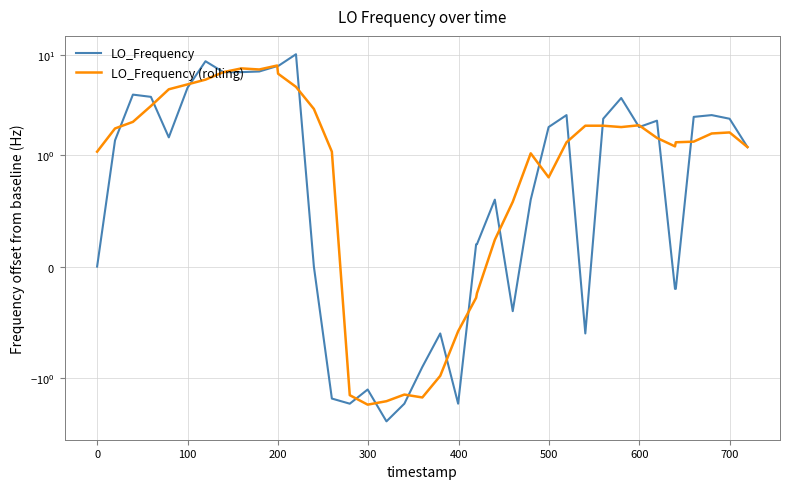

Is the value of LO_Frequency at 35 greater than the value of LO_Frequency (rolling) at 26?

No